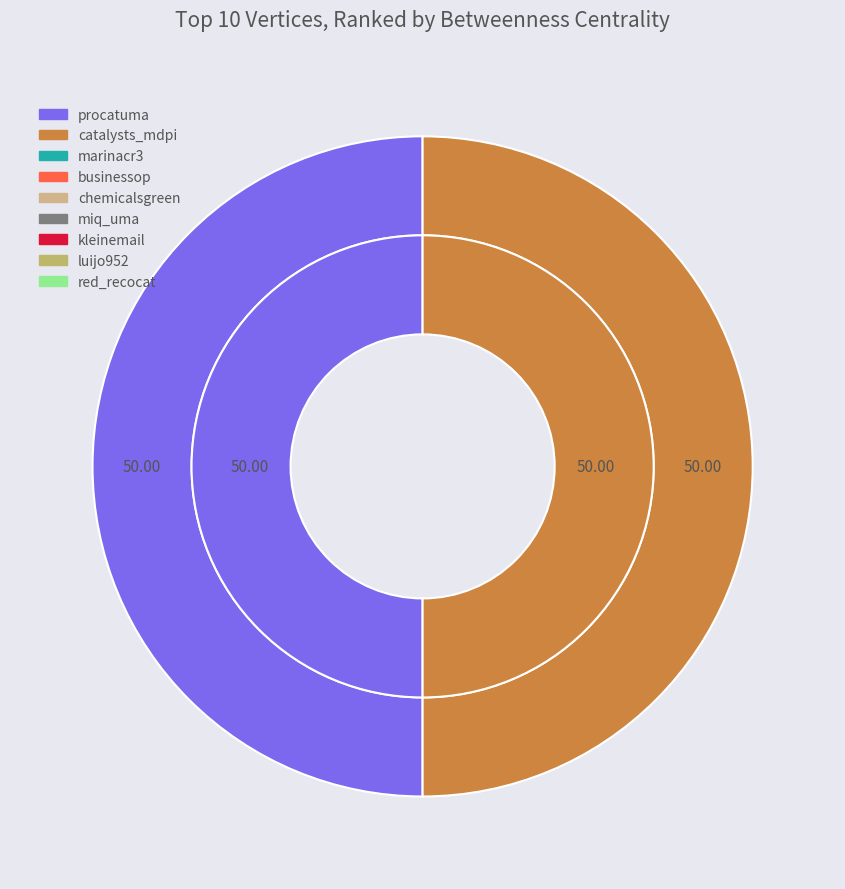

To the nearest percent, what percentage of the pie is catalysts_mdpi?

50%